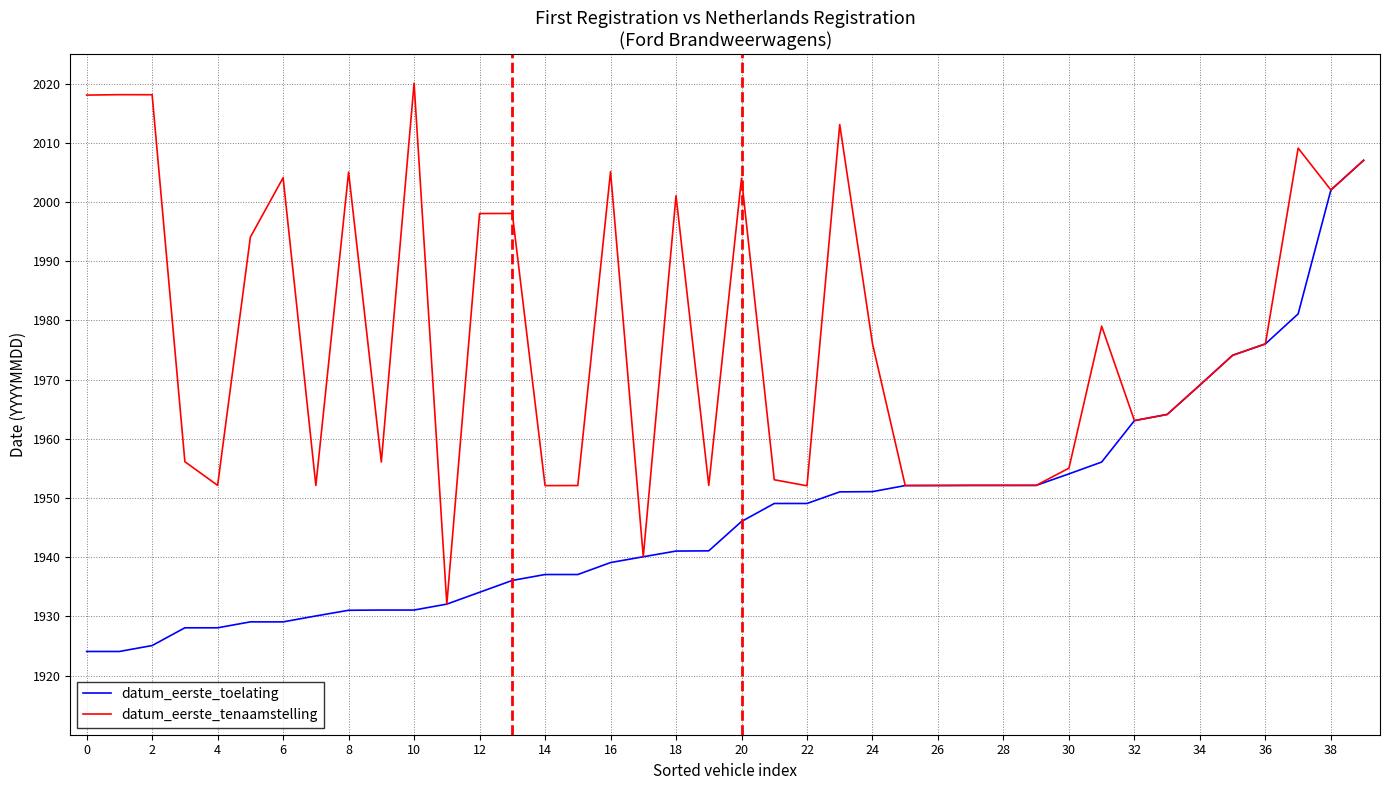

Does the chart have visible grid lines?

Yes